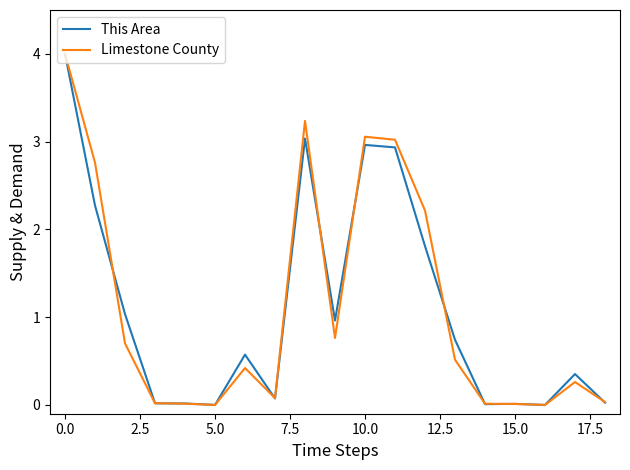

At how many categories does at least one series exceed 1?

7